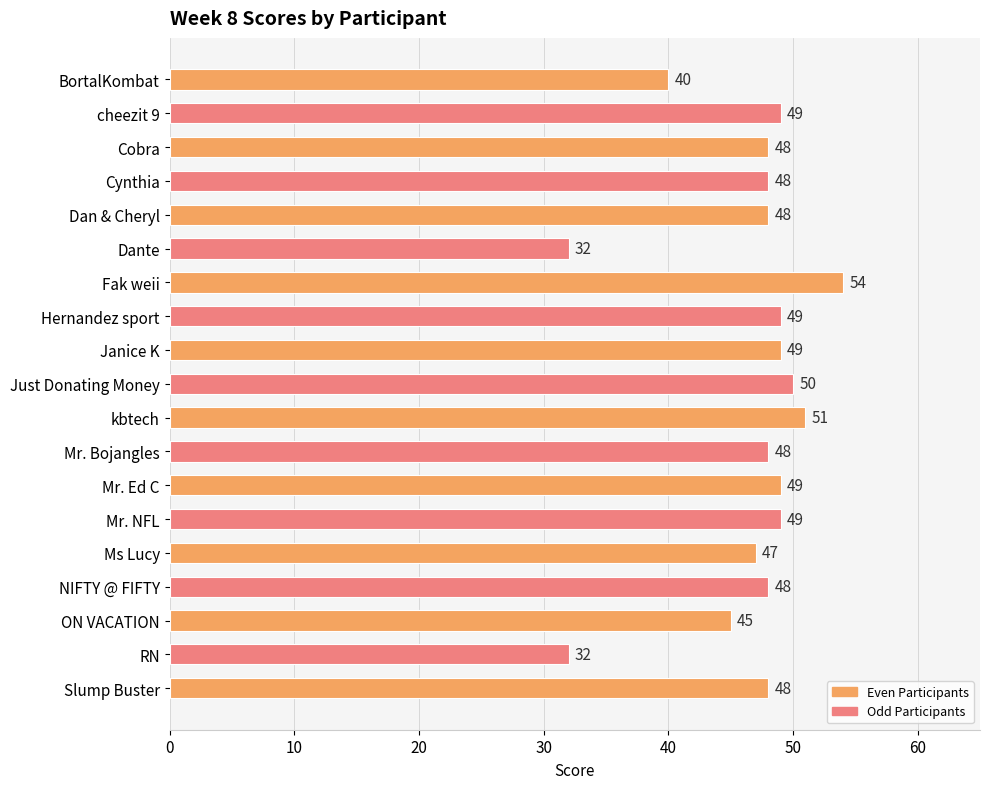

What is the label of the 19th bar from the bottom?

BortalKombat